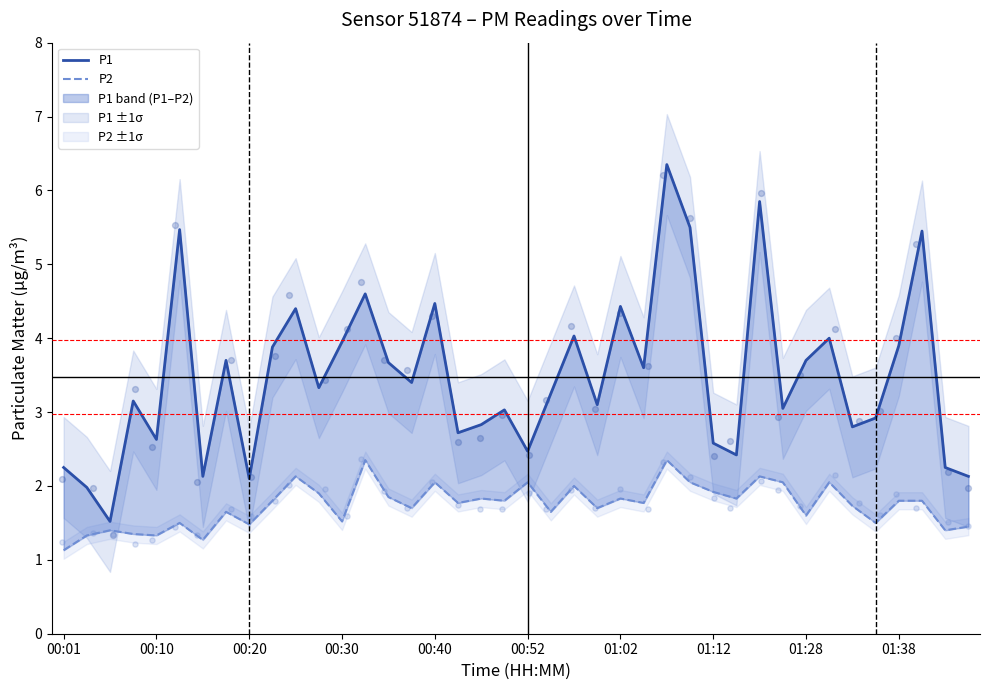

Which series has the widest spread of Y values?

P1